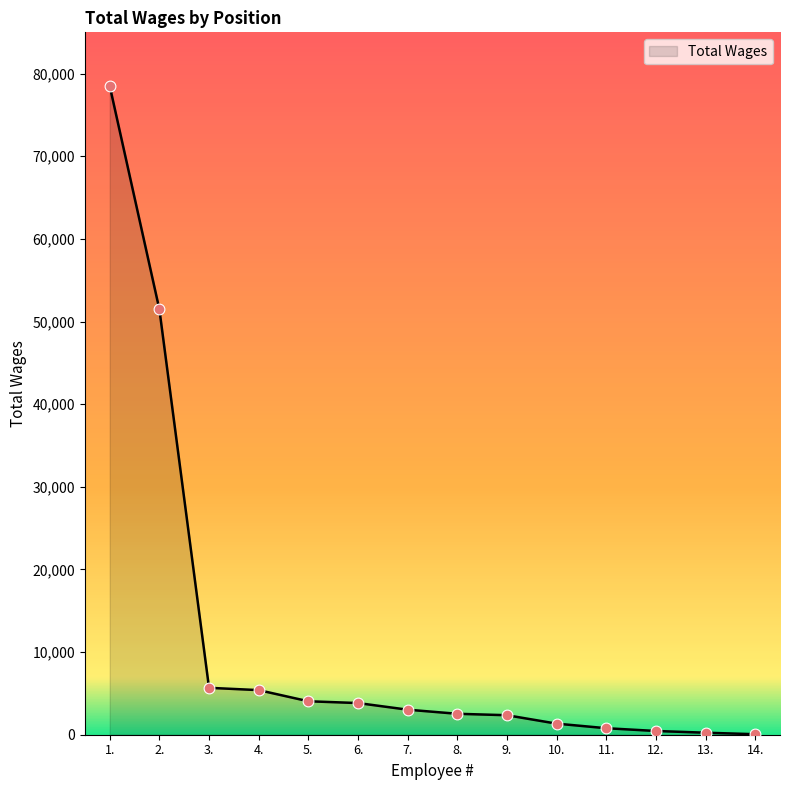

Which has a higher value, 2. or 9.?

2.